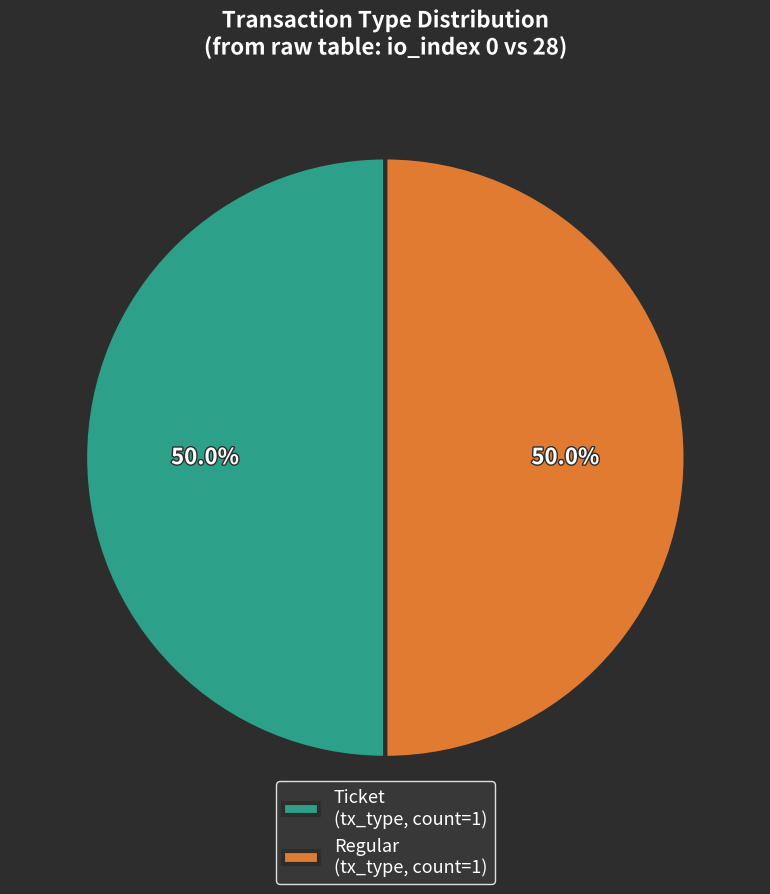

Do Ticket (tx_type, count=1) and Regular (tx_type, count=1) together represent more than half of the pie?

Yes